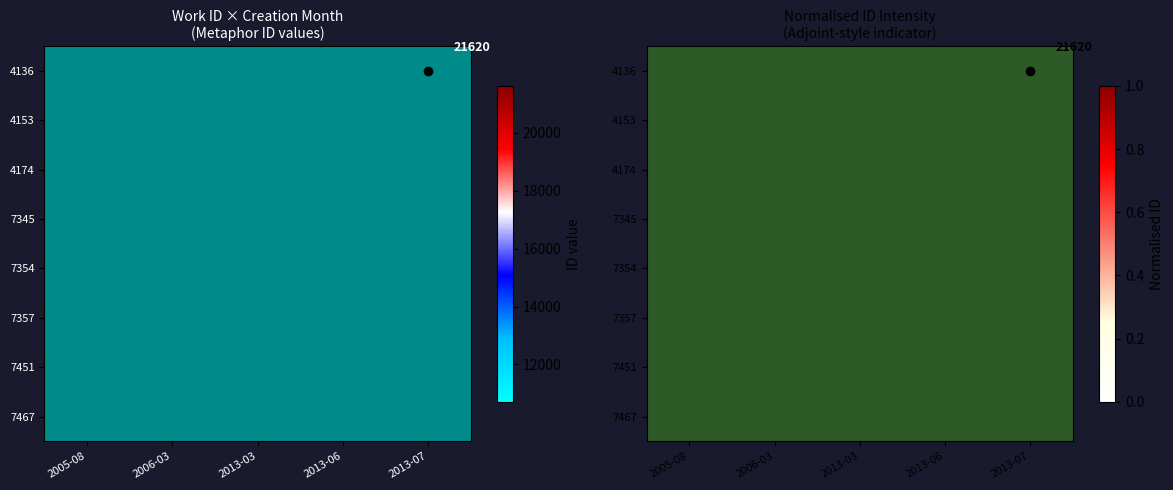

List the series in order of their overall mean, highest first.

4136, 4153, 4174, 7345, 7354, 7357, 7451, 7467